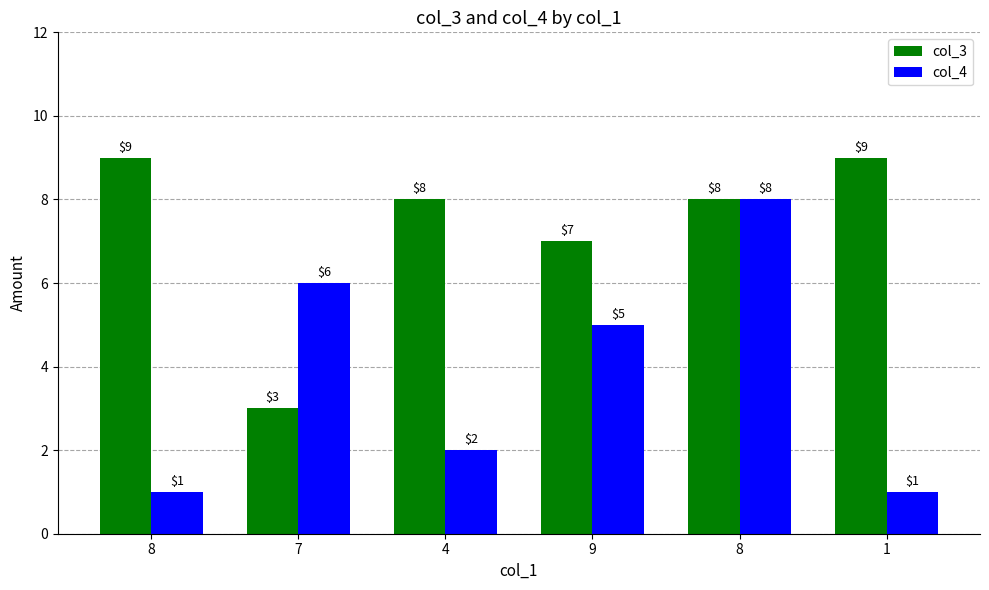

What is the average value of the col_4 series?

4